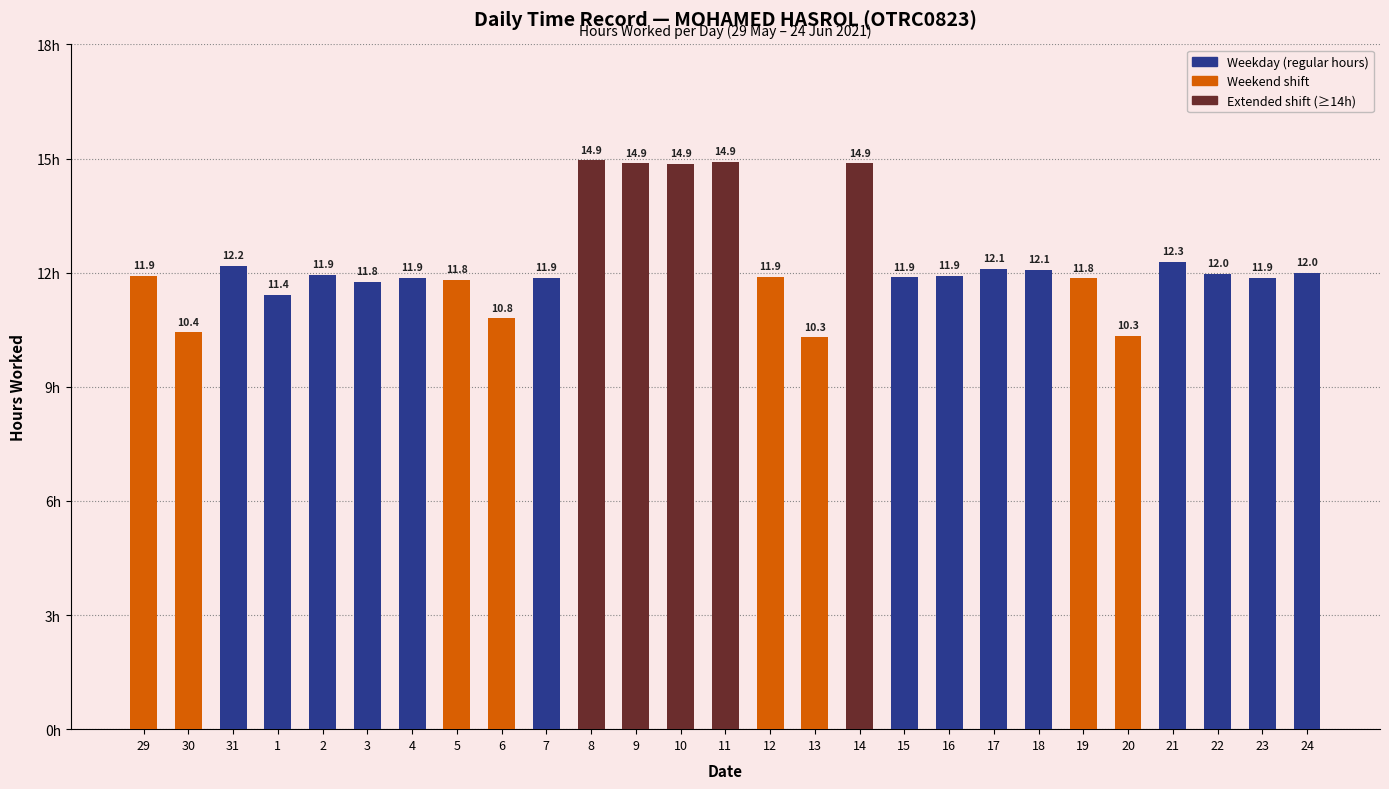

What is the ratio of the value at 4 to the value at 6?

1.1